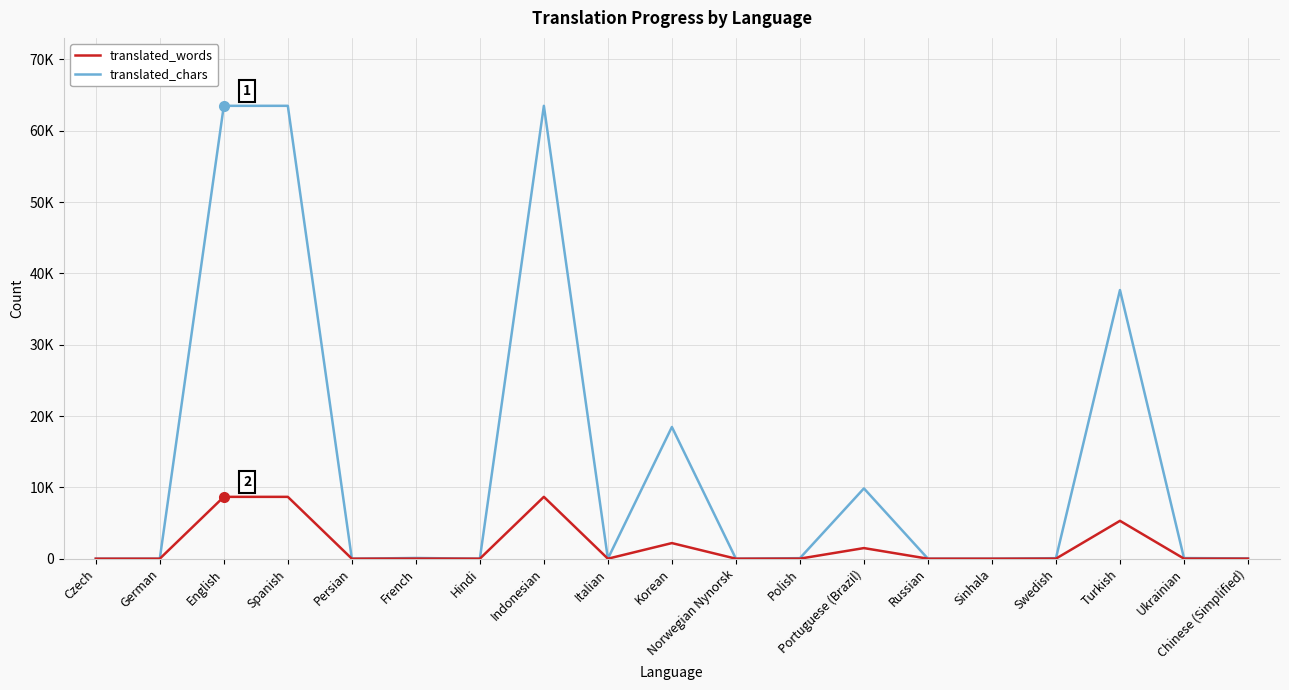

Reading left to right, transcribe all the data shown in this chart.

translated_chars: Czech=0	German=0	English=63497	Spanish=63497	Persian=0	French=100	Hindi=0	Indonesian=63497	Italian=0	Korean=18467	Norwegian Nynorsk=0	Polish=75	Portuguese (Brazil)=9857	Russian=0	Sinhala=0	Swedish=74	Turkish=37665	Ukrainian=88	Chinese (Simplified)=43
translated_words: Czech=0	German=0	English=8672	Spanish=8672	Persian=0	French=11	Hindi=0	Indonesian=8672	Italian=0	Korean=2189	Norwegian Nynorsk=0	Polish=8	Portuguese (Brazil)=1488	Russian=0	Sinhala=0	Swedish=8	Turkish=5309	Ukrainian=10	Chinese (Simplified)=4